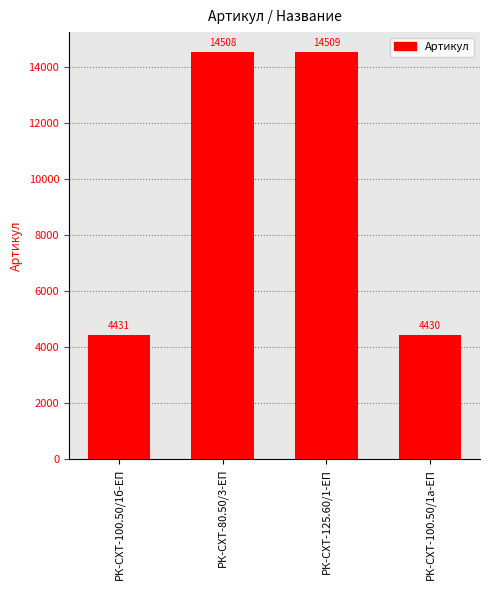

Approximately how many times larger is the value at РК-СХТ-100.50/1б-ЕП compared to РК-СХТ-125.60/1-ЕП?

0.3